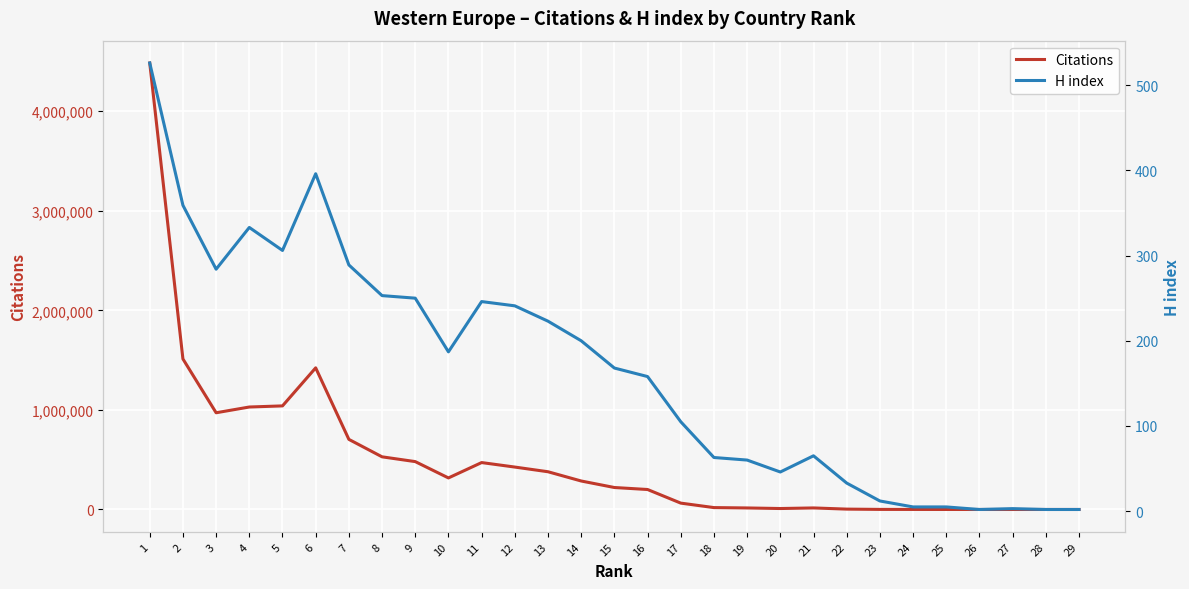

True or false: Citations and H index intersect in this chart.

False